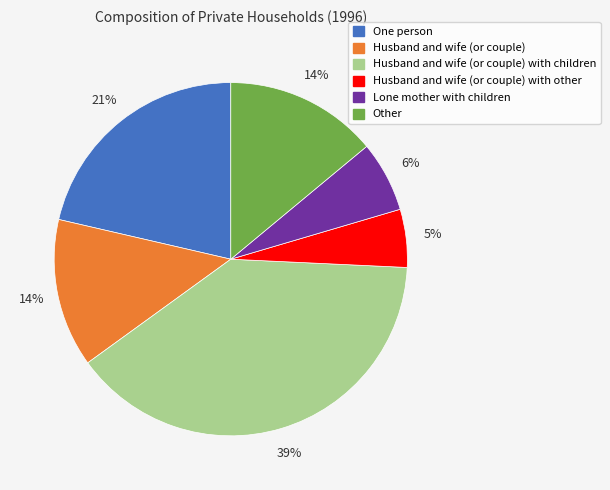

How many slices are in this pie chart?

6